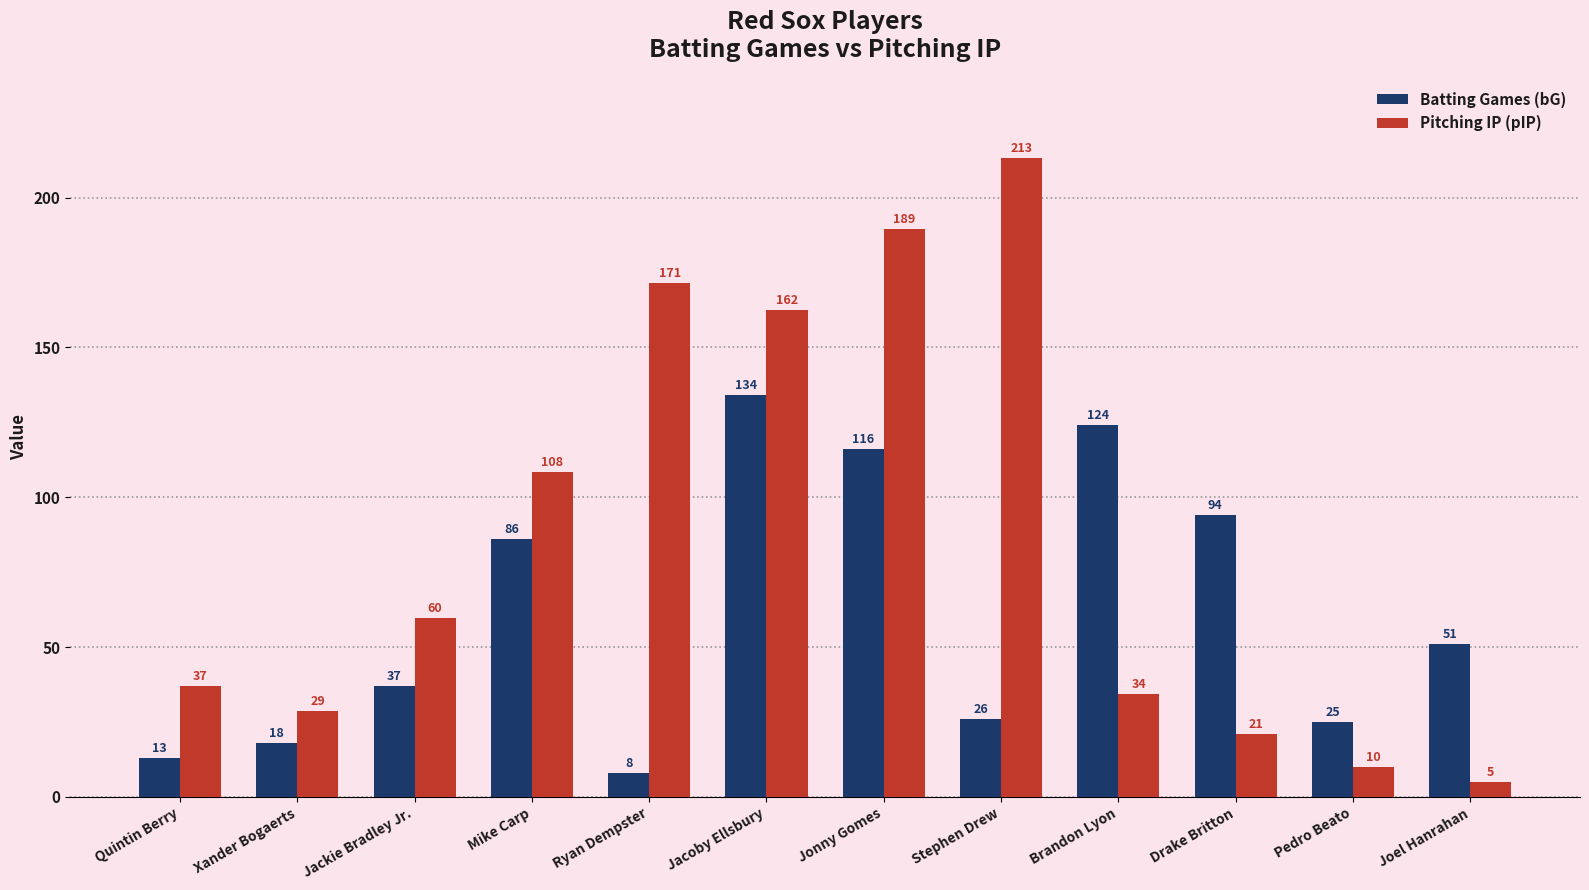

Is it true that Pitching IP (pIP) equals 15.0 at Xander Bogaerts?

False